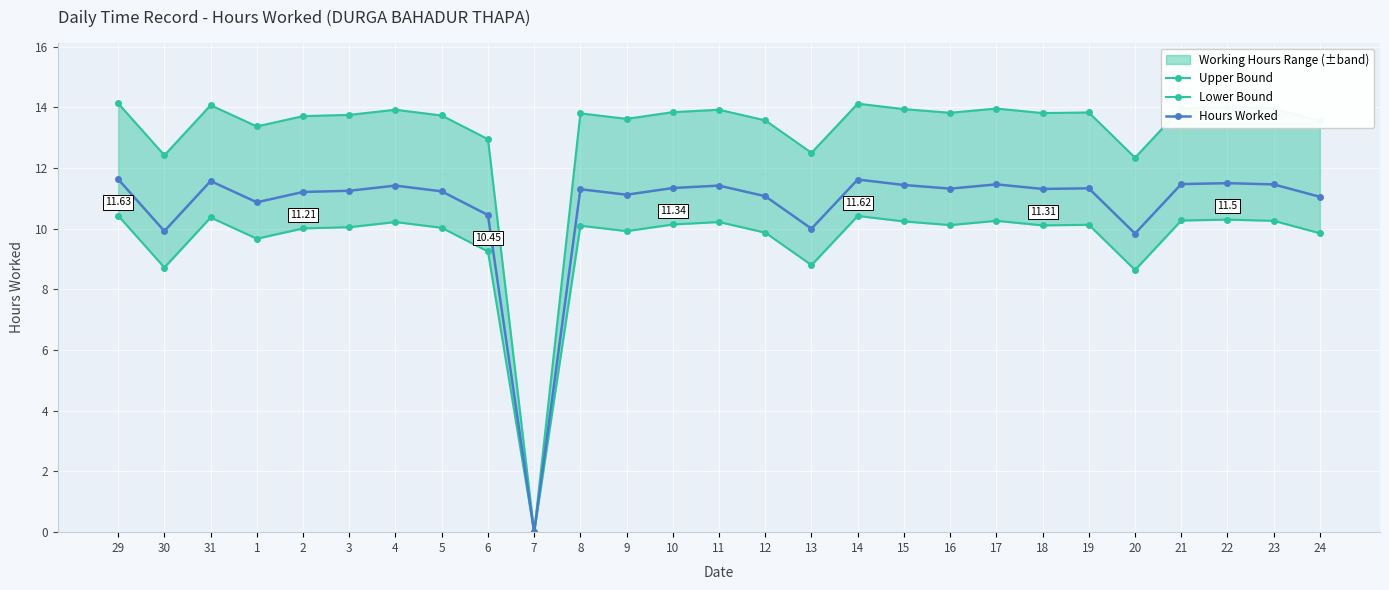

What is the difference between the maximum and minimum values in the Lower Bound series?

10.4